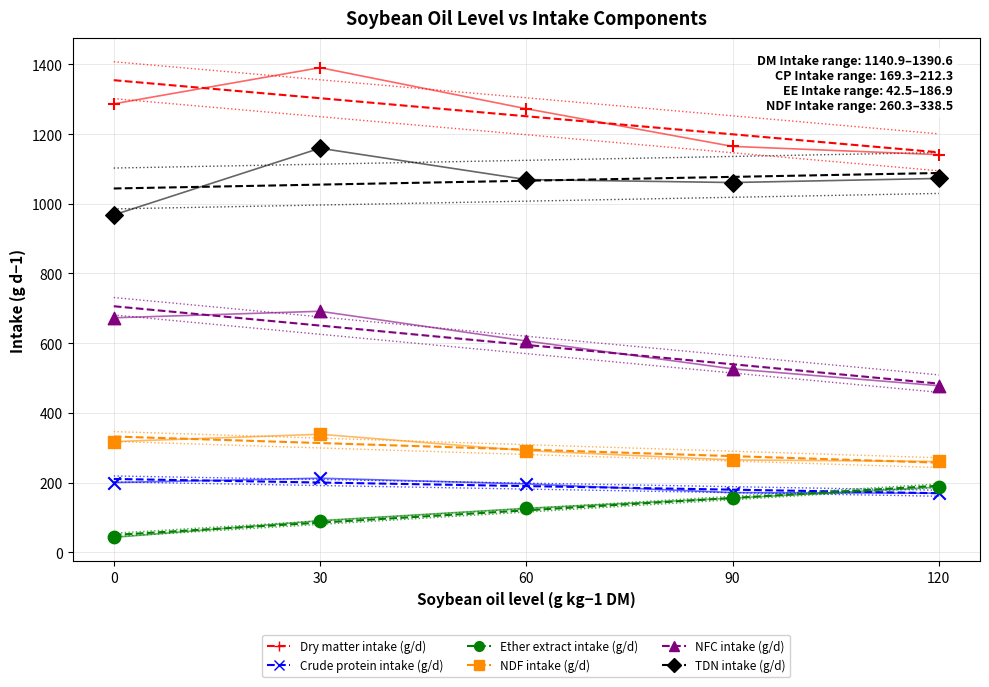

Which series reaches the maximum Y coordinate?

Dry matter intake (g/d)